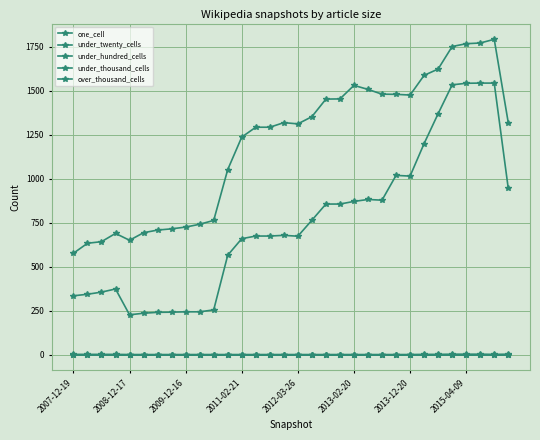

Does the chart have visible grid lines?

Yes